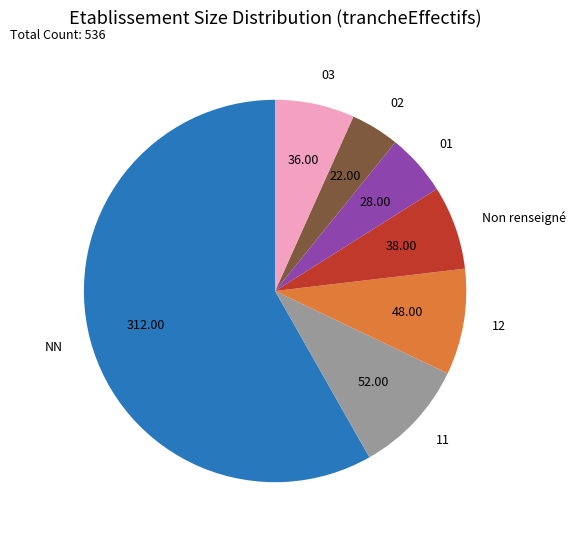

Which category has the smallest portion of the pie?

02